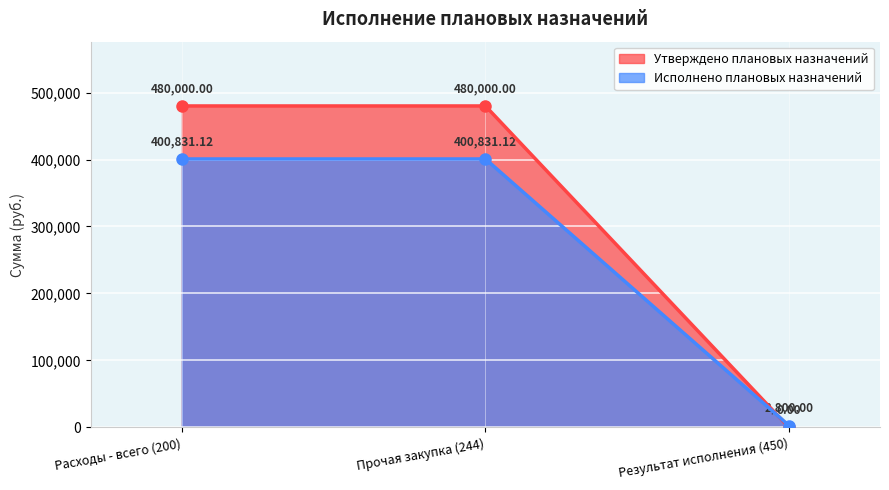

Reading left to right, transcribe all the data shown in this chart.

Утверждено плановых назначений: 480000.0	480000.0	0.0
Исполнено плановых назначений: 400831.1	400831.1	2800.0